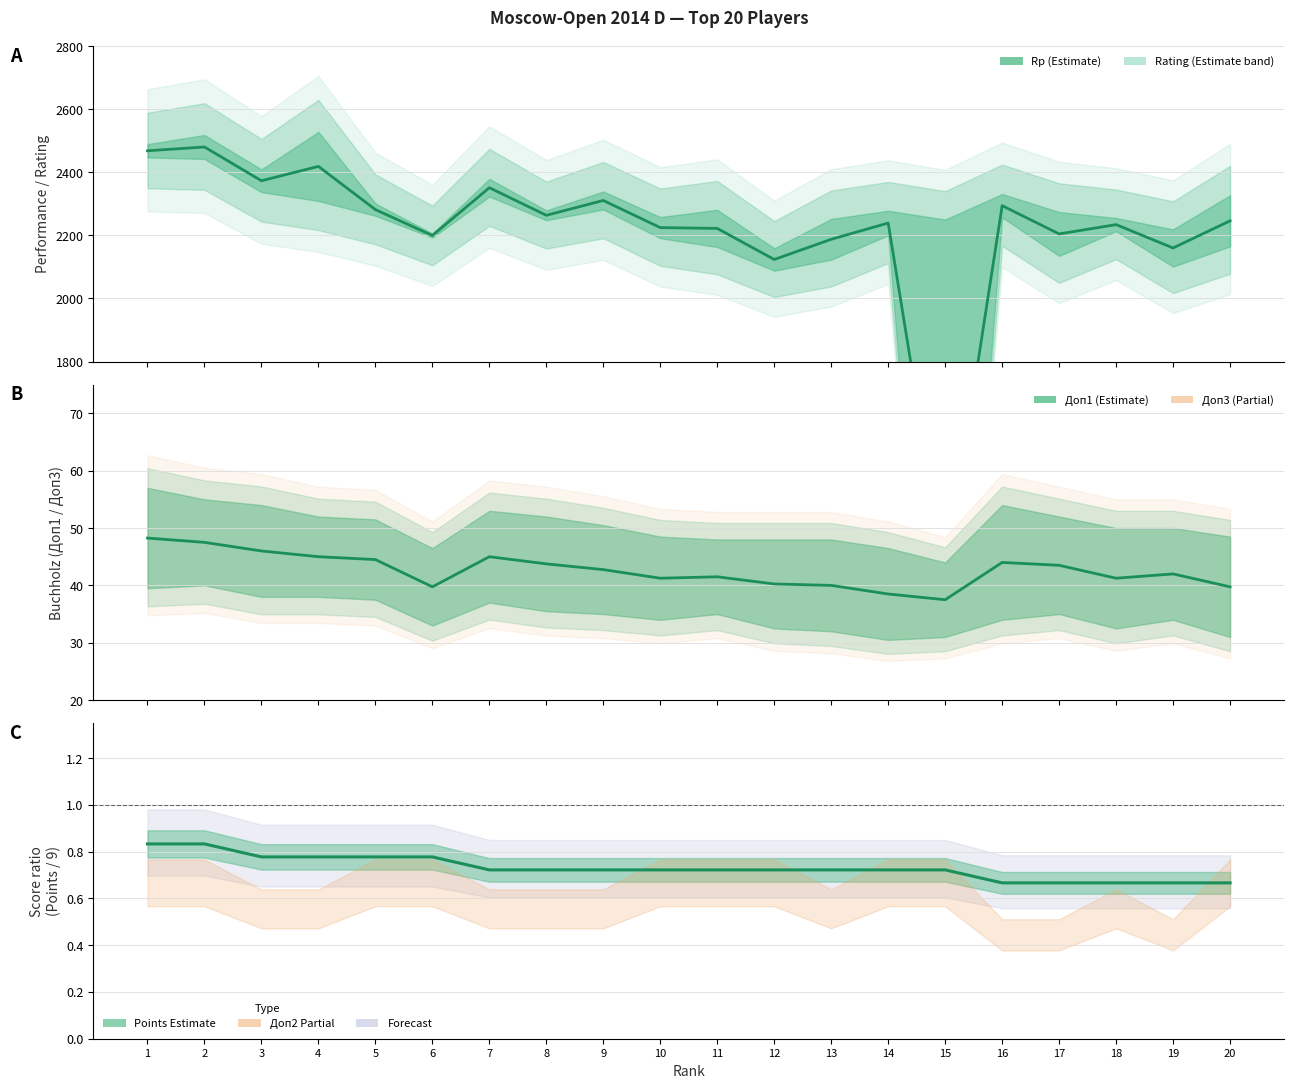

What are all the series names shown in the legend?

Rp, Points, Доп1, Доп2, Доп3, Rating